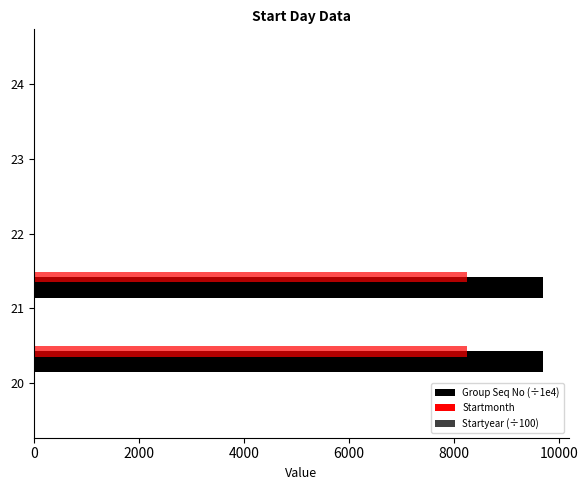

True or false: Group Seq No (÷1e4) has a value of 15538.5 at 20.

False